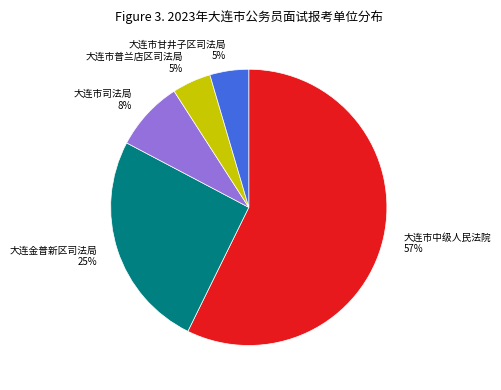

Is it true that 大连市司法局 is 23% of the pie?

False